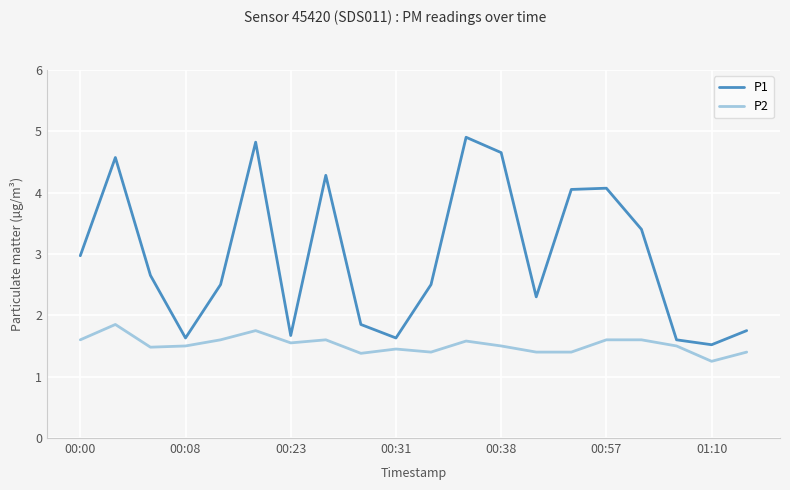

What is the minimum value for P1?

1.5